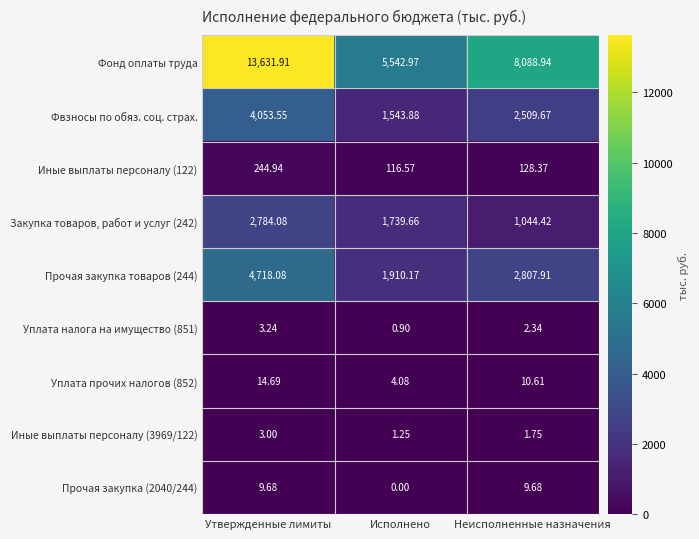

At Неисполненные назначения, list the series in order from smallest to largest.

Иные выплаты персоналу (3969/122), Уплата налога на имущество (851), Прочая закупка (2040/244), Уплата прочих налогов (852), Иные выплаты персоналу (122), Закупка товаров, работ и услуг (242), Фвзносы по обяз. соц. страх., Прочая закупка товаров (244), Фонд оплаты труда